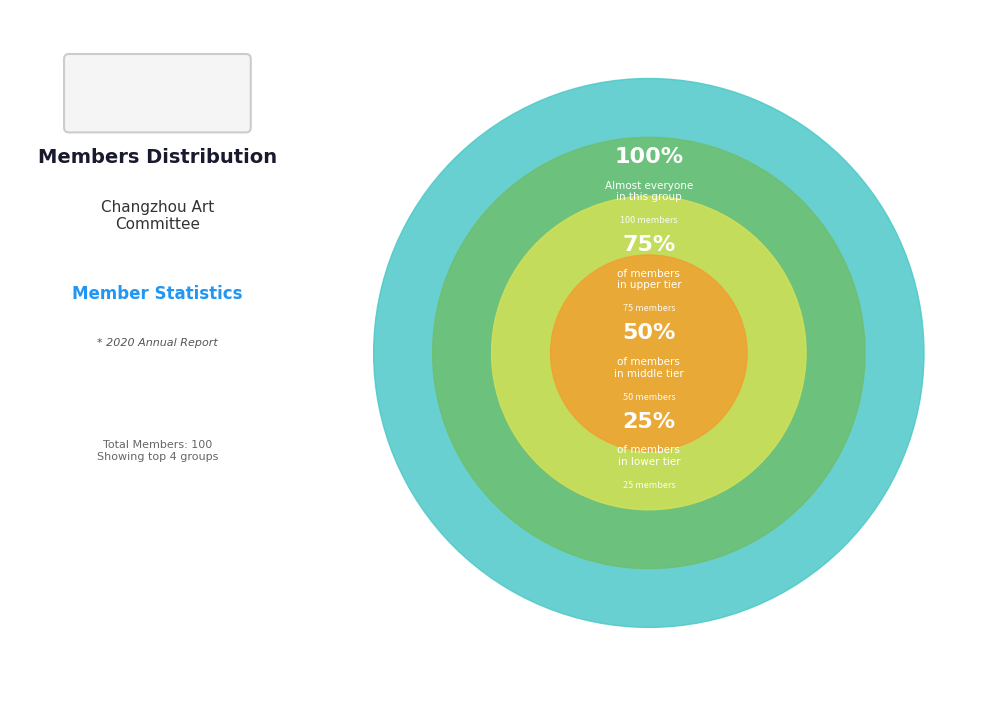

Does any single category account for the majority?

No